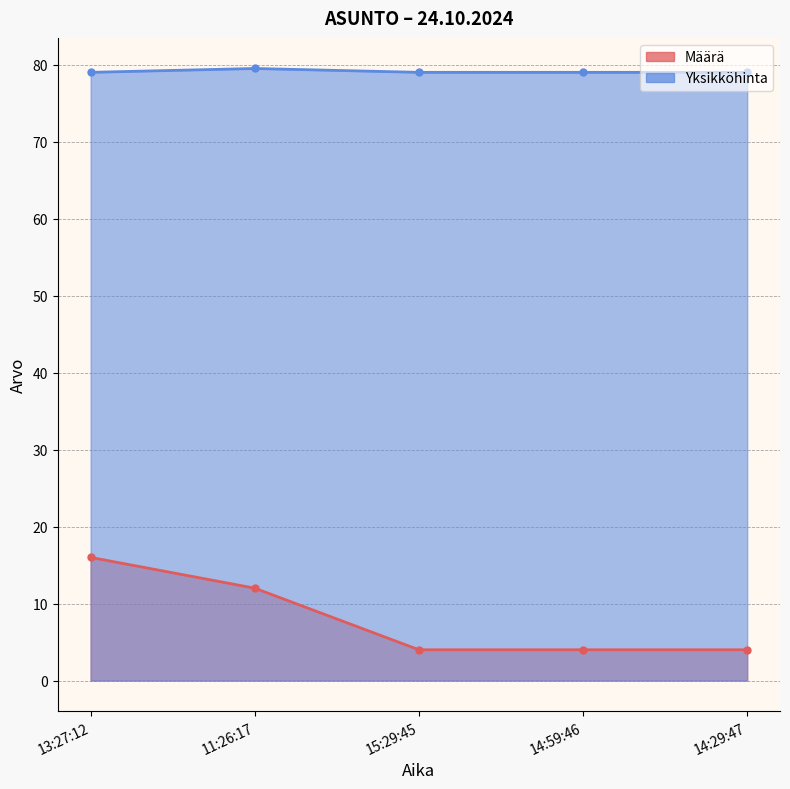

Where is Määrä nearest to the value 10?

11:26:17